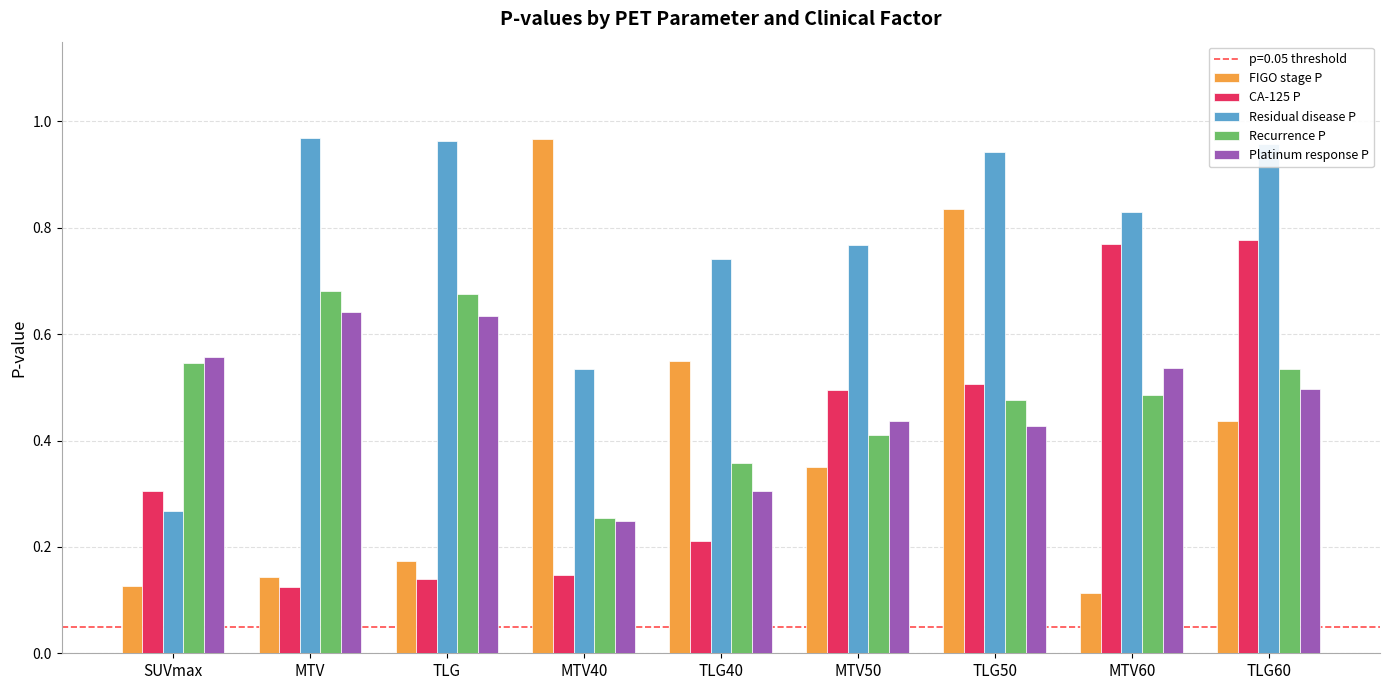

How many CA-125 P values are between 0 and 1?

9